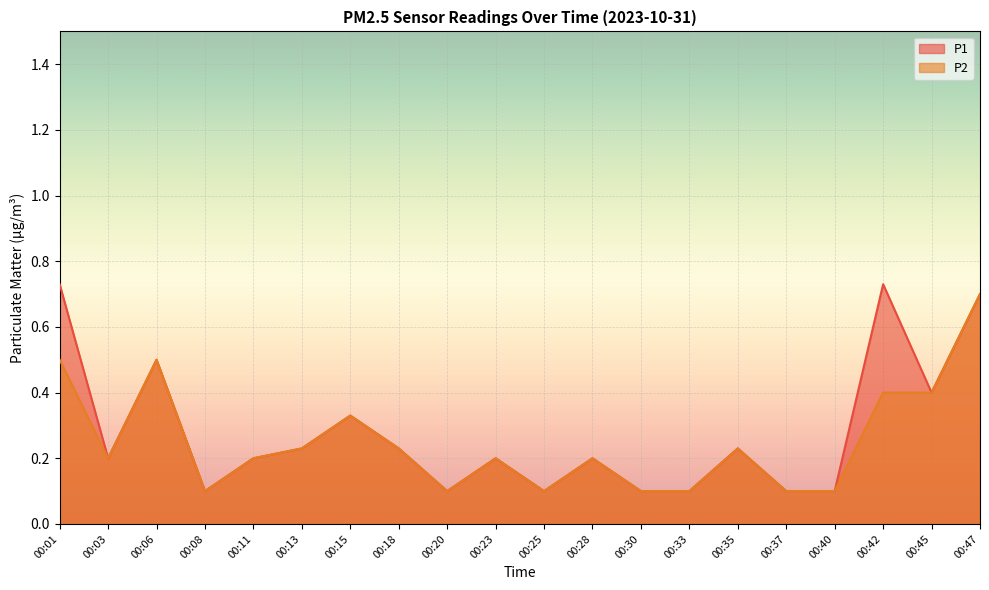

Reading left to right, extract all data points from this chart.

P1: 0.7	0.2	0.5	0.1	0.2	0.2	0.3	0.2	0.1	0.2	0.1	0.2	0.1	0.1	0.2	0.1	0.1	0.7	0.4	0.7
P2: 0.5	0.2	0.5	0.1	0.2	0.2	0.3	0.2	0.1	0.2	0.1	0.2	0.1	0.1	0.2	0.1	0.1	0.4	0.4	0.7